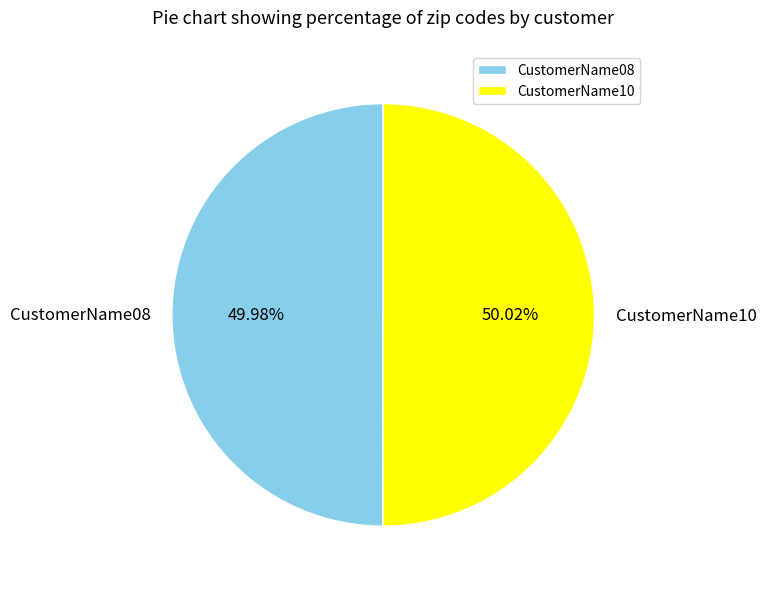

Does any single category account for the majority?

Yes